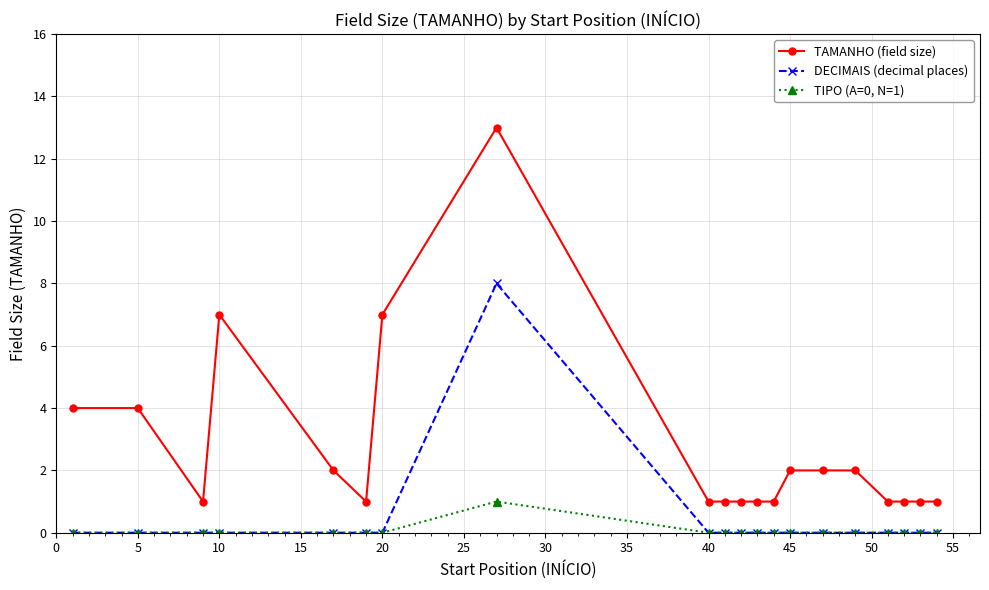

Rank the series by their maximum value, from highest to lowest.

TAMANHO (field size), DECIMAIS (decimal places), TIPO (A=0, N=1)